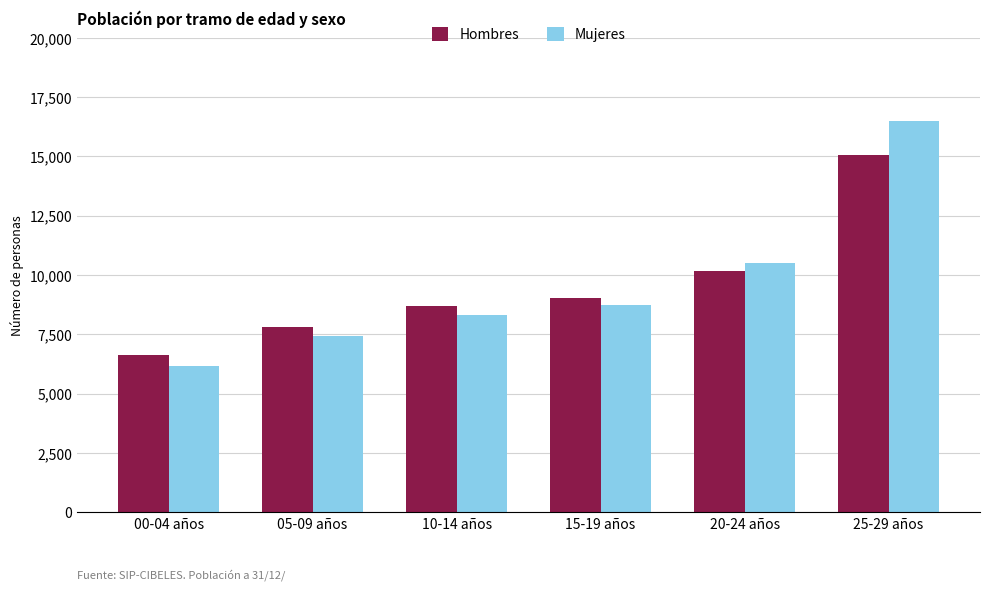

What is the highest value of the Hombres series?

15055